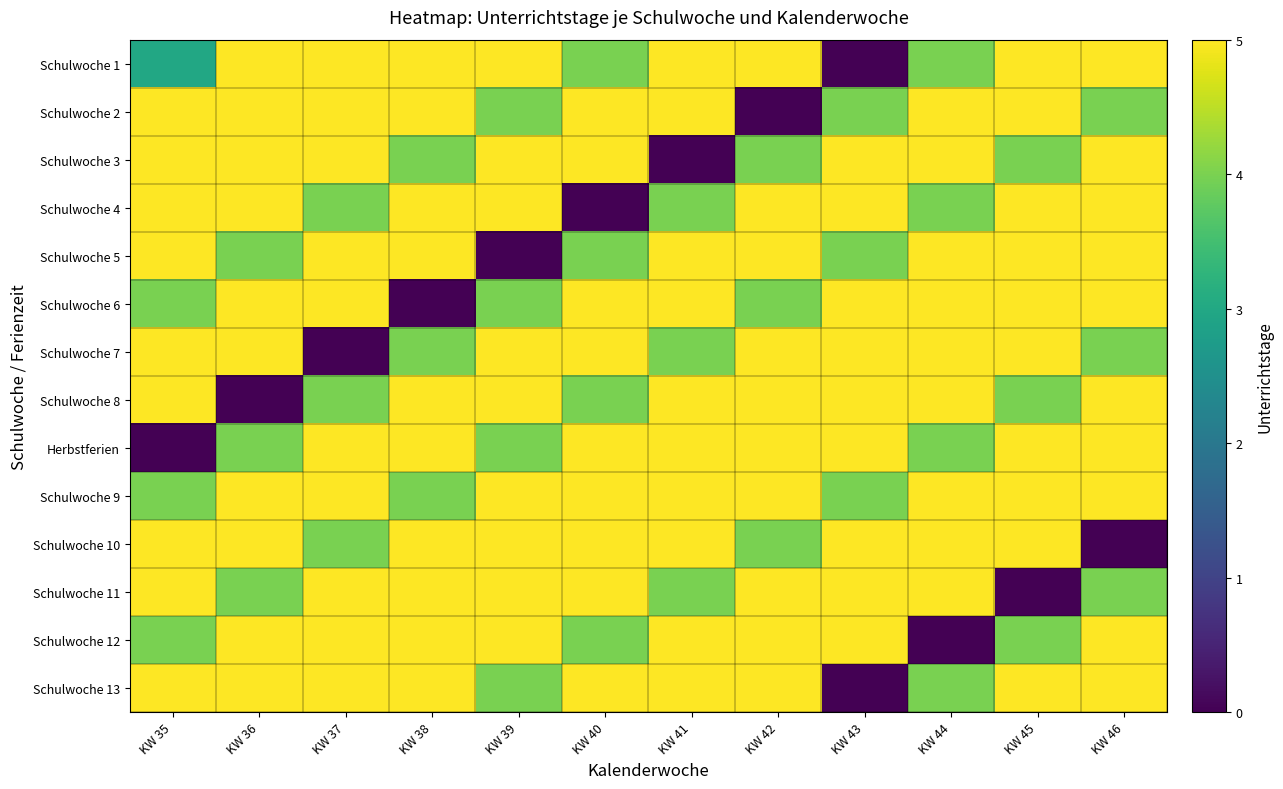

What is the difference between the highest and lowest values at KW 43?

5